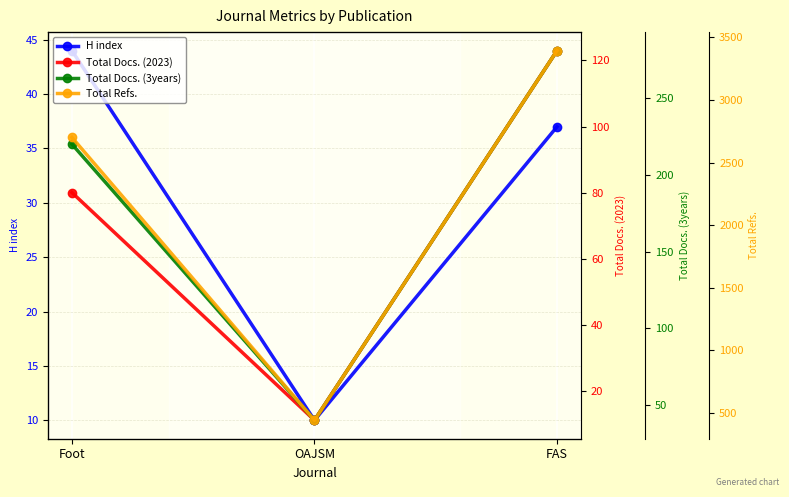

What is the average value of the Total Docs. (2023) series?

71